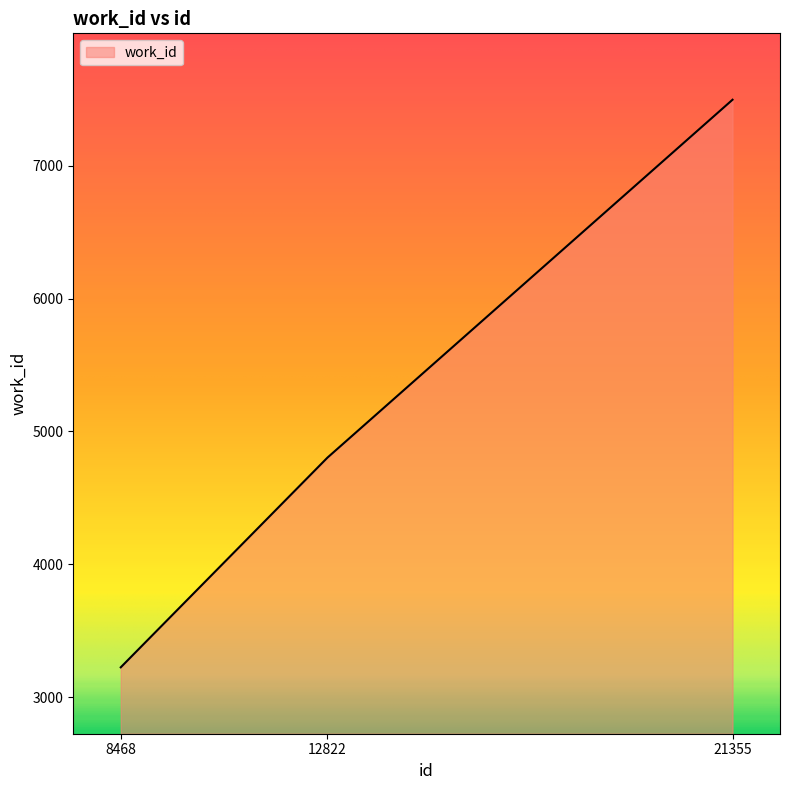

Reading right to left, extract all data points from this chart.

7498	4803	3224